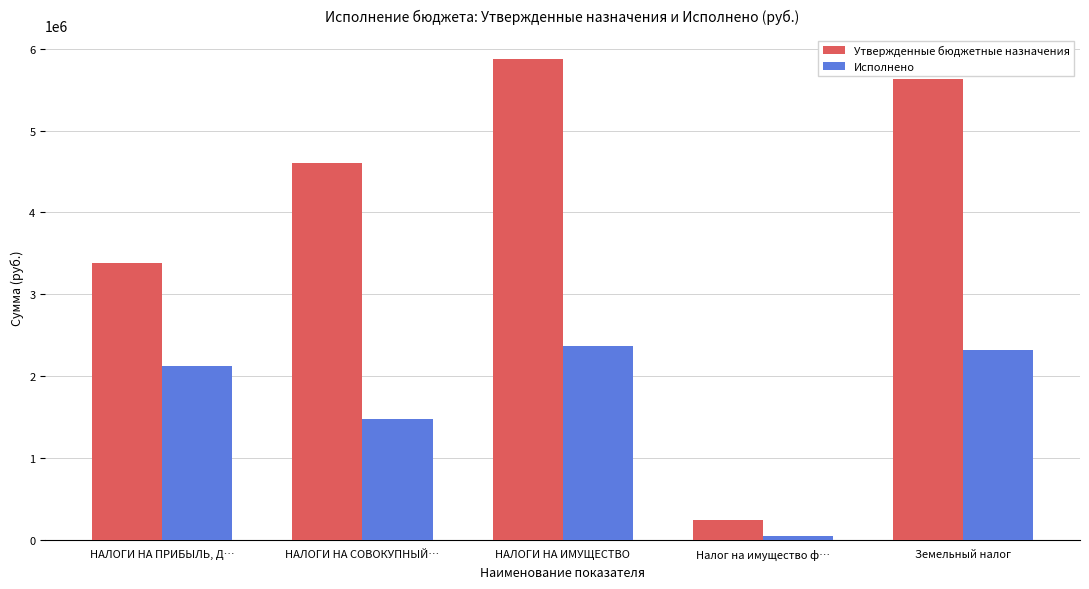

Read the Исполнено value at Земельный налог.

2322429.8